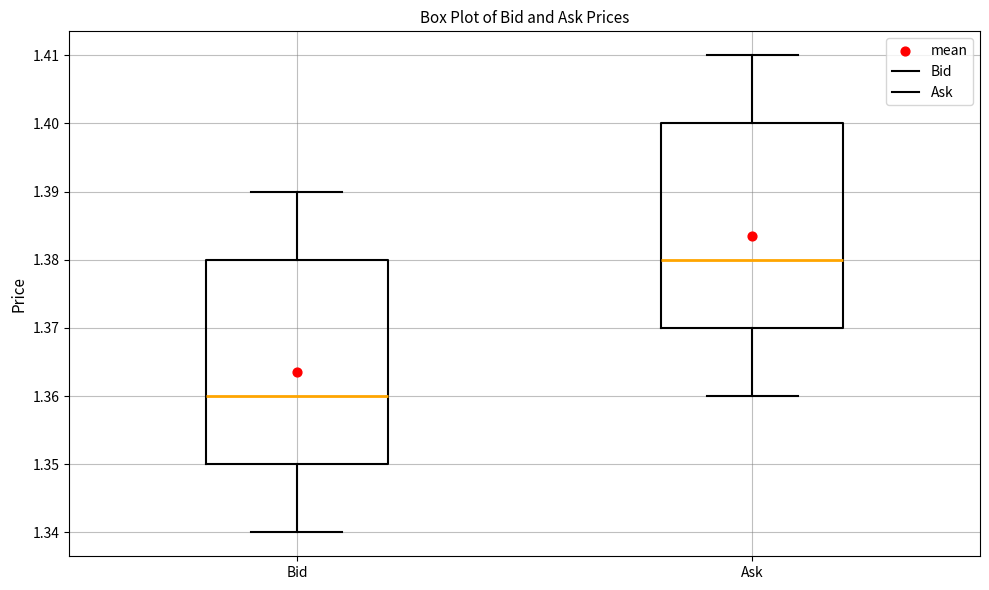

Which box has the highest median line?

Ask